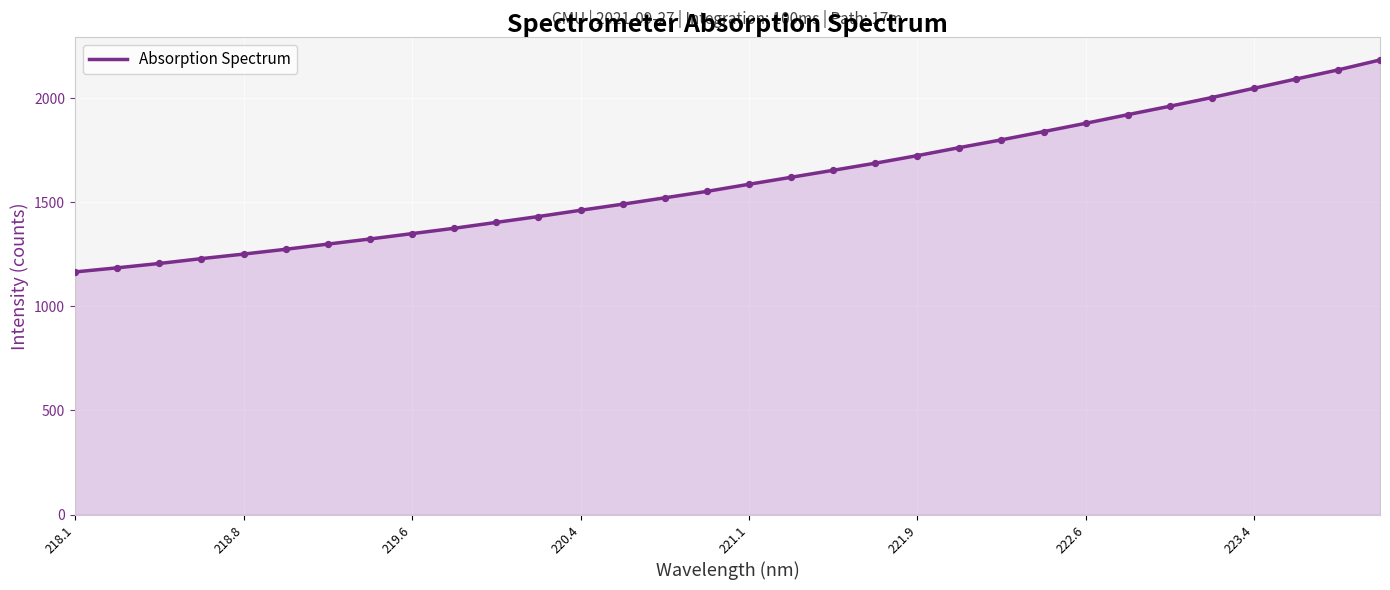

What is the difference between the maximum and minimum values?

1017.0